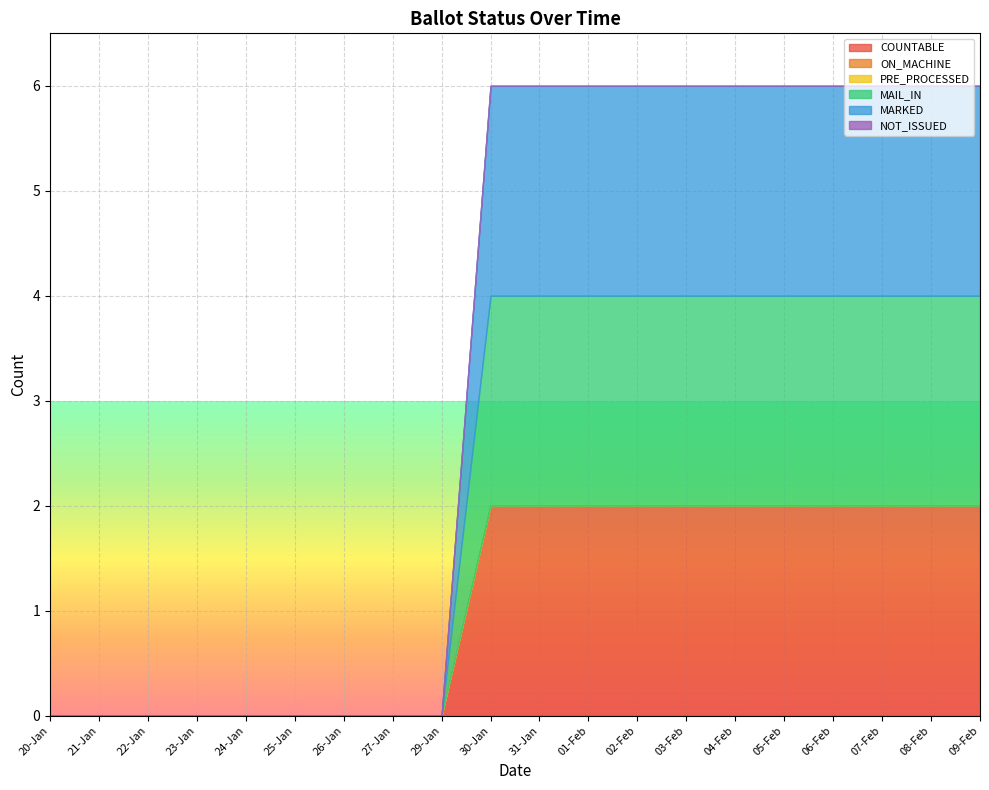

What position from the right is 08-Feb?

2